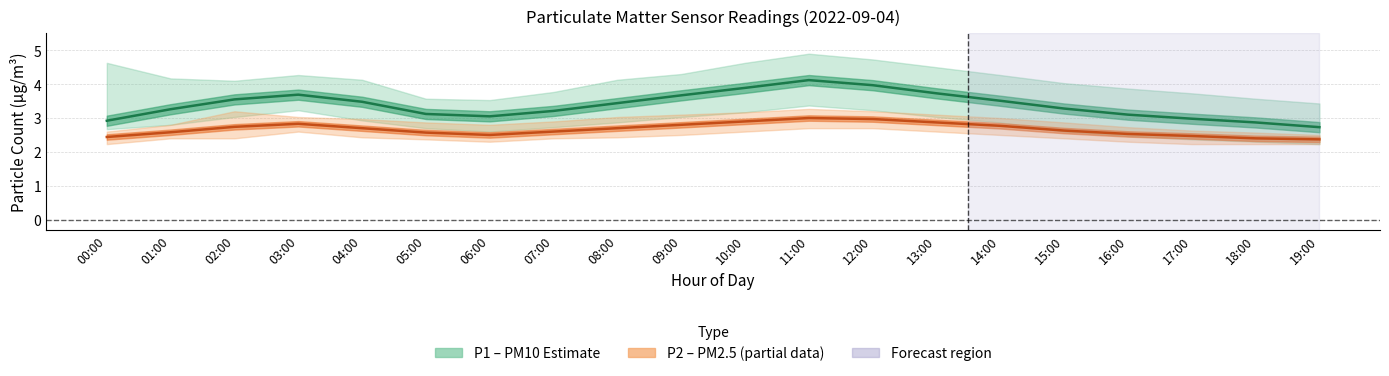

Reading right to left, extract all data points from this chart.

P1 (PM10): 2.7	2.9	3.0	3.1	3.3	3.5	3.7	4.0	4.1	3.9	3.7	3.4	3.2	3.0	3.1	3.5	3.7	3.5	3.3	2.9
P2 (PM2.5): 2.4	2.4	2.5	2.5	2.6	2.8	2.9	3.0	3.0	2.9	2.8	2.7	2.6	2.5	2.6	2.7	2.8	2.7	2.6	2.4